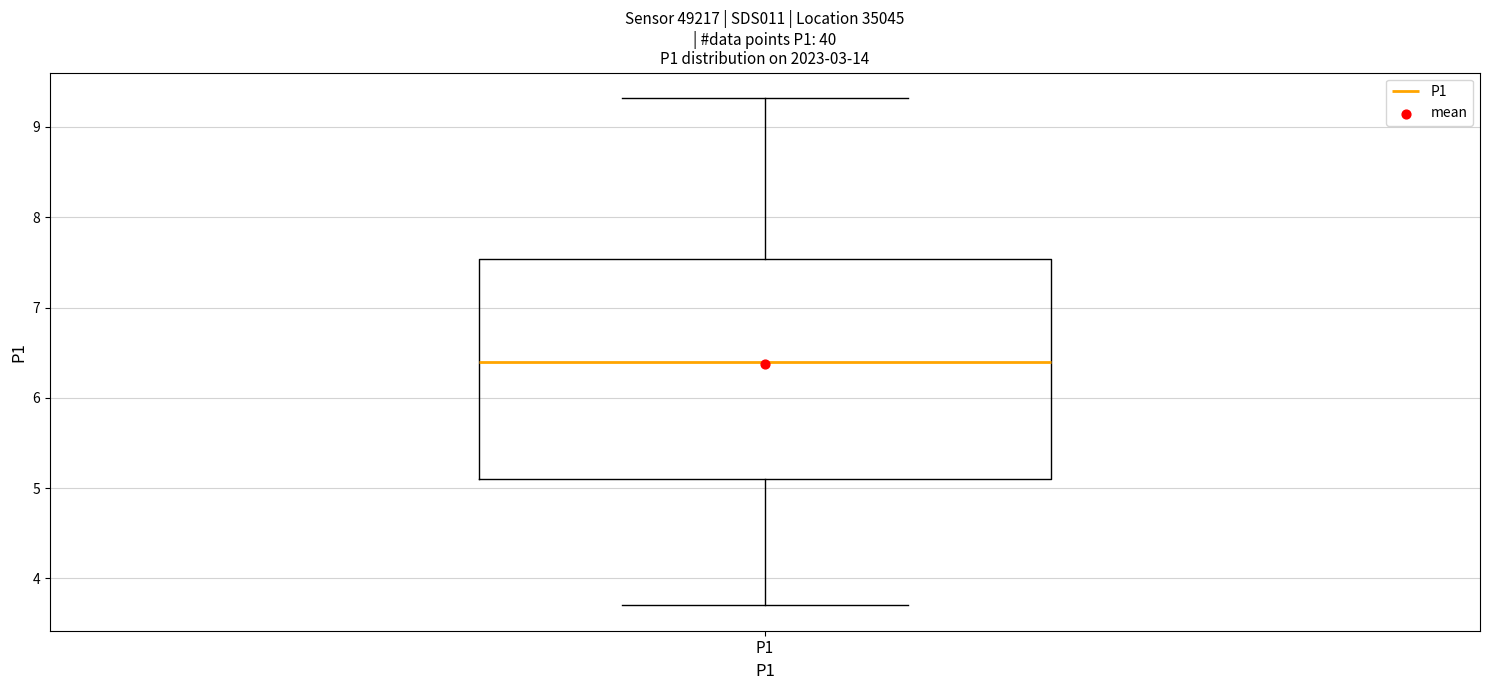

Where is the upper edge of the box for P1 on the y-axis? The values are not printed on the chart, so give them approximately, as read against the axis.

7.5